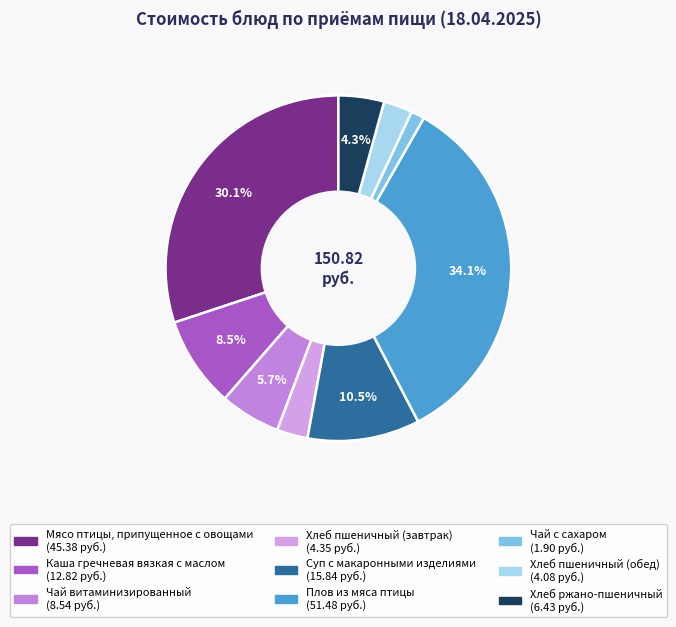

How many slices are in this pie chart?

9